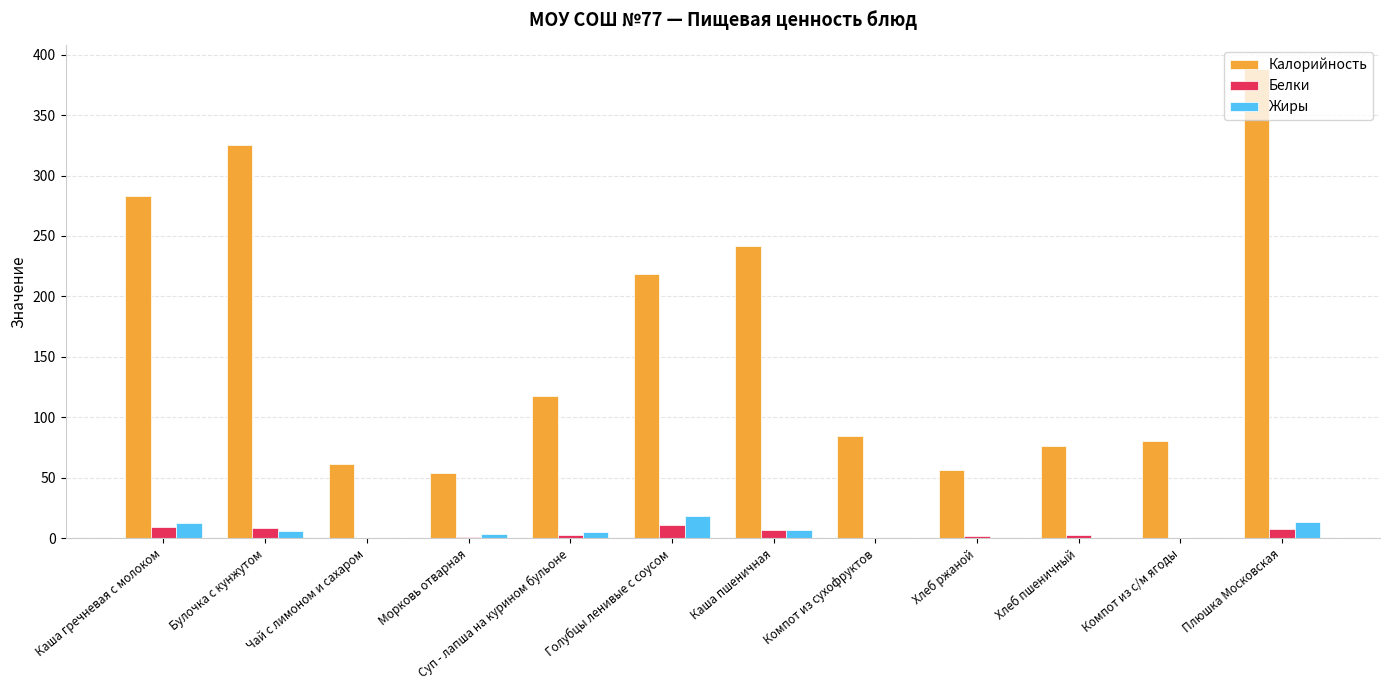

Is the value of Калорийность at Хлеб пшеничный greater than the value of Жиры at Хлеб пшеничный?

Yes